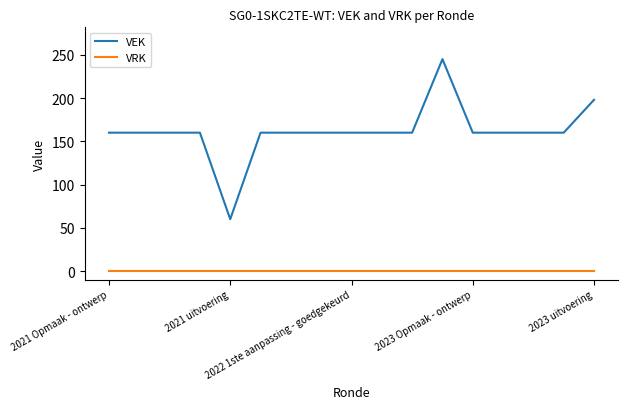

True or false: VEK and VRK intersect in this chart.

False